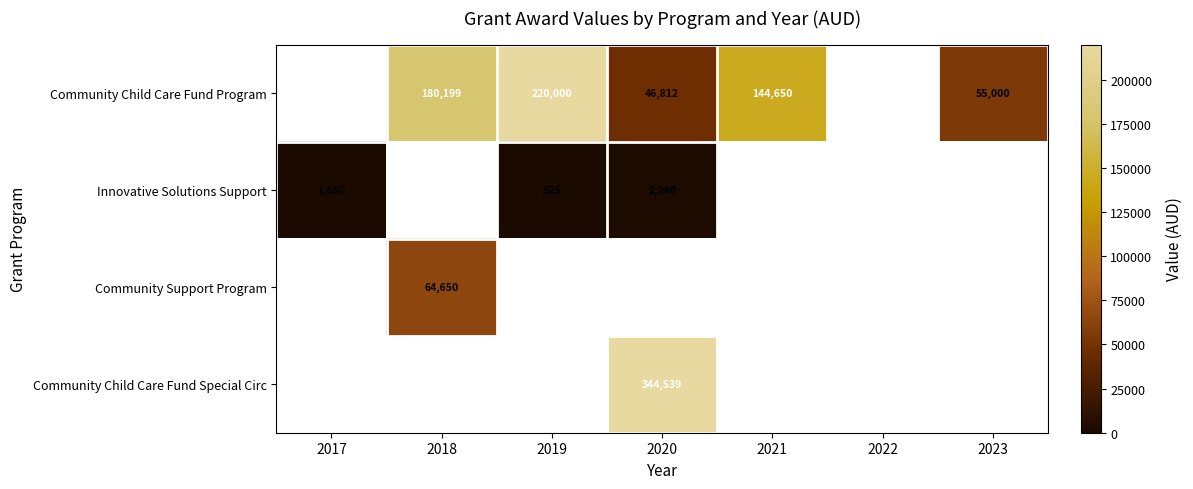

The value of Community Child Care Fund Program at 2020 is 19027.7. True or false?

False